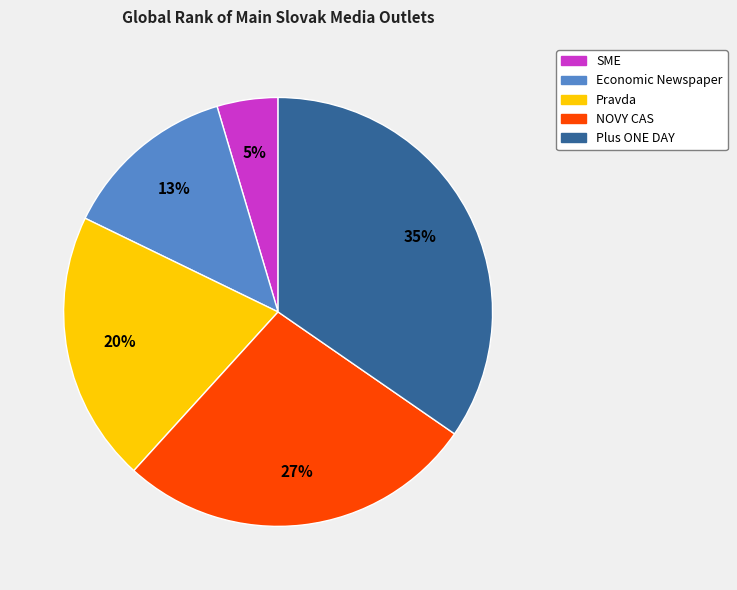

The Economic Newspaper slice represents 4% of the pie. True or false?

False